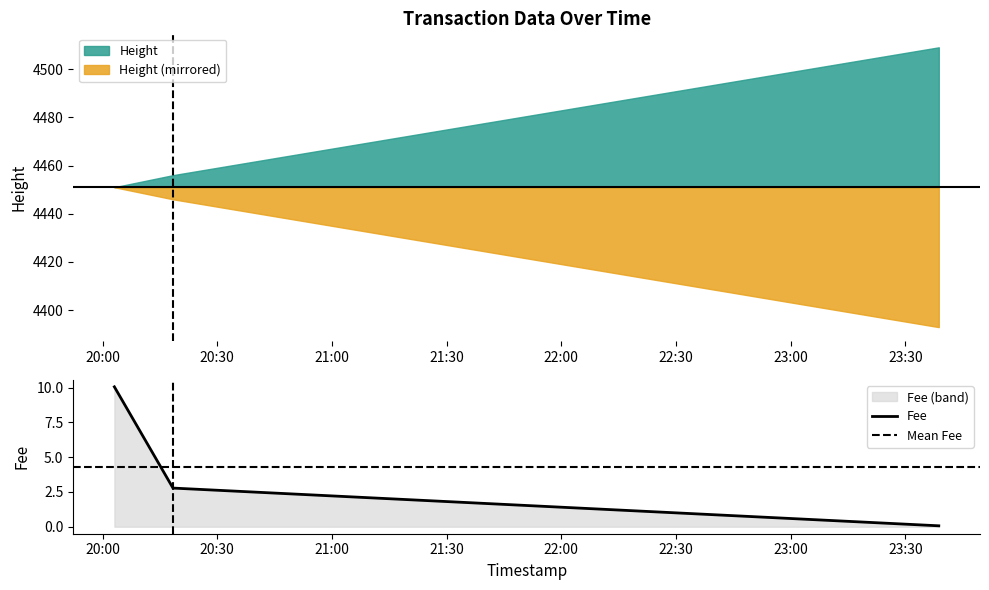

Which label corresponds to the largest value in the chart?

2019-01-22 20:03:05